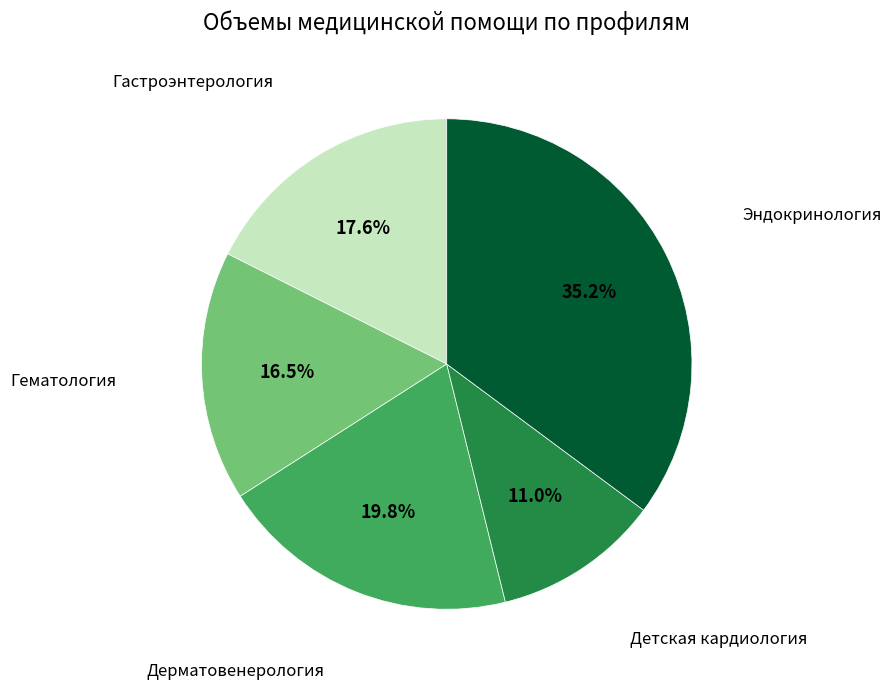

Is there a majority slice in this chart?

No